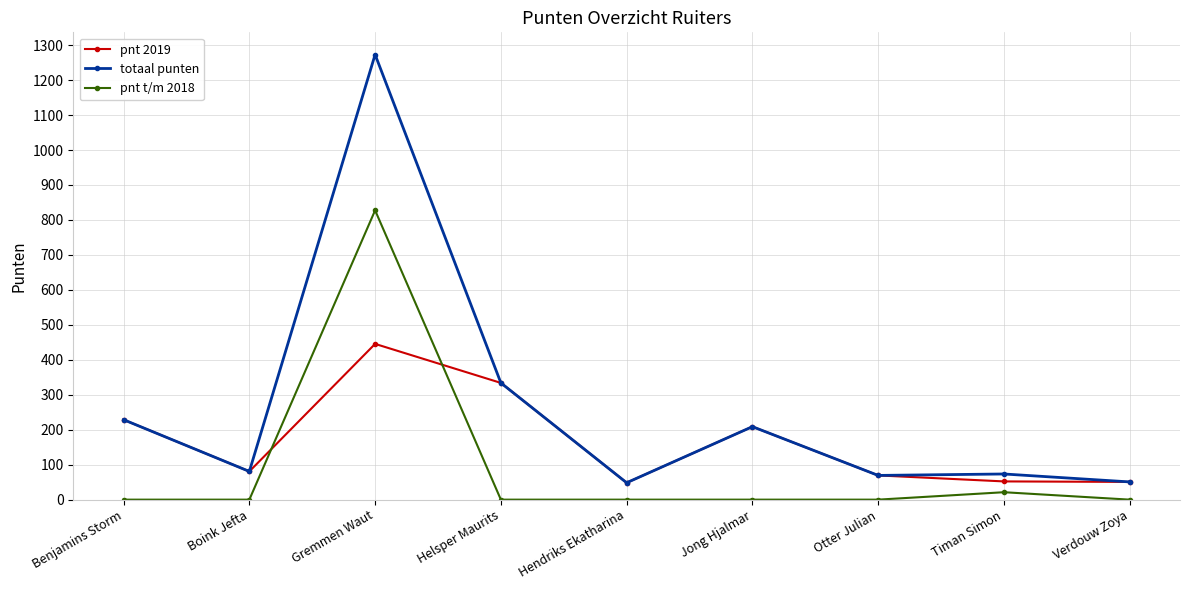

Which series has the widest spread of values?

totaal punten